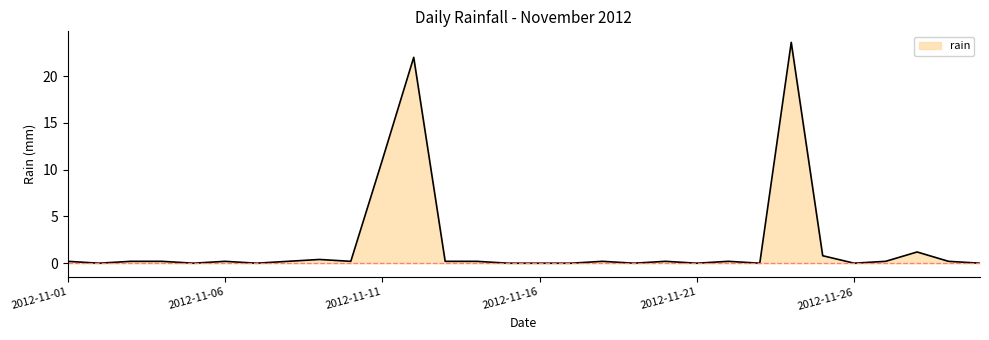

What is the maximum value shown in the chart?

23.6